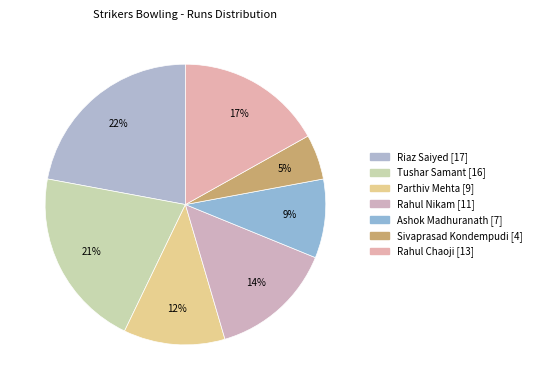

To the nearest percent, what is the average slice percentage?

14%